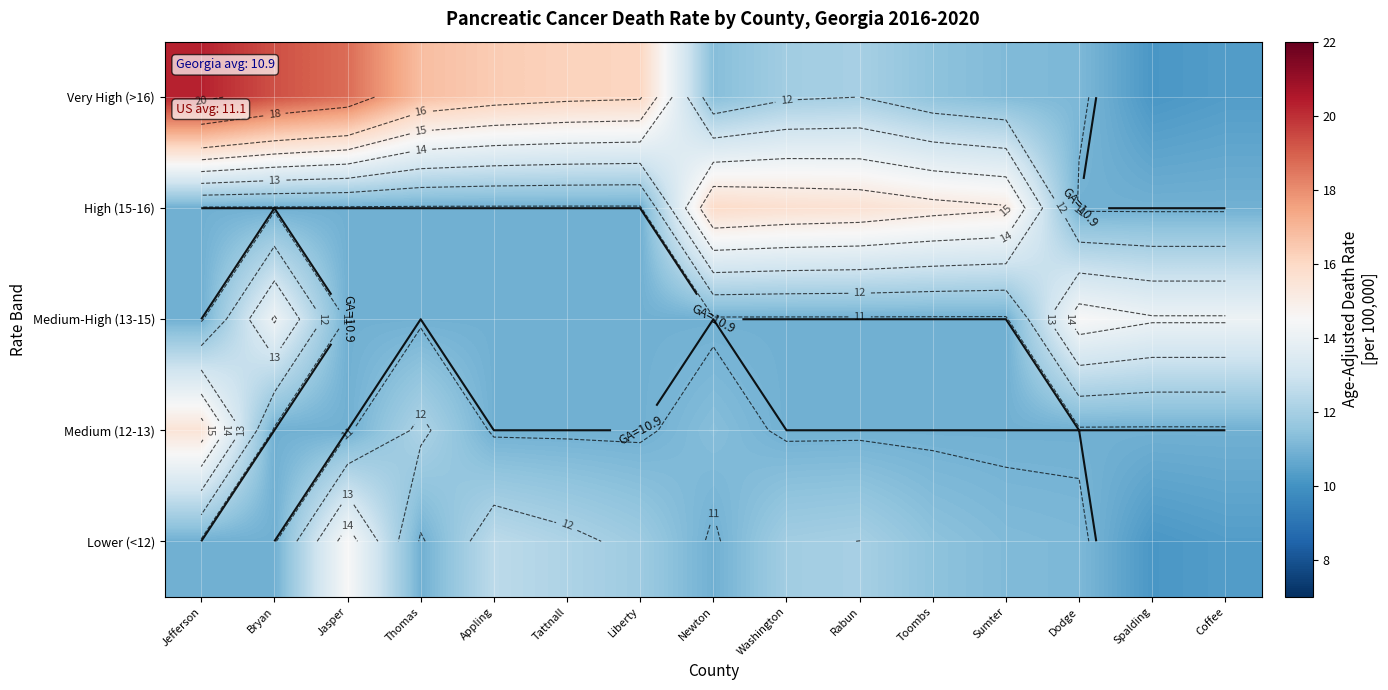

Which category has the highest value across all series?

Jefferson